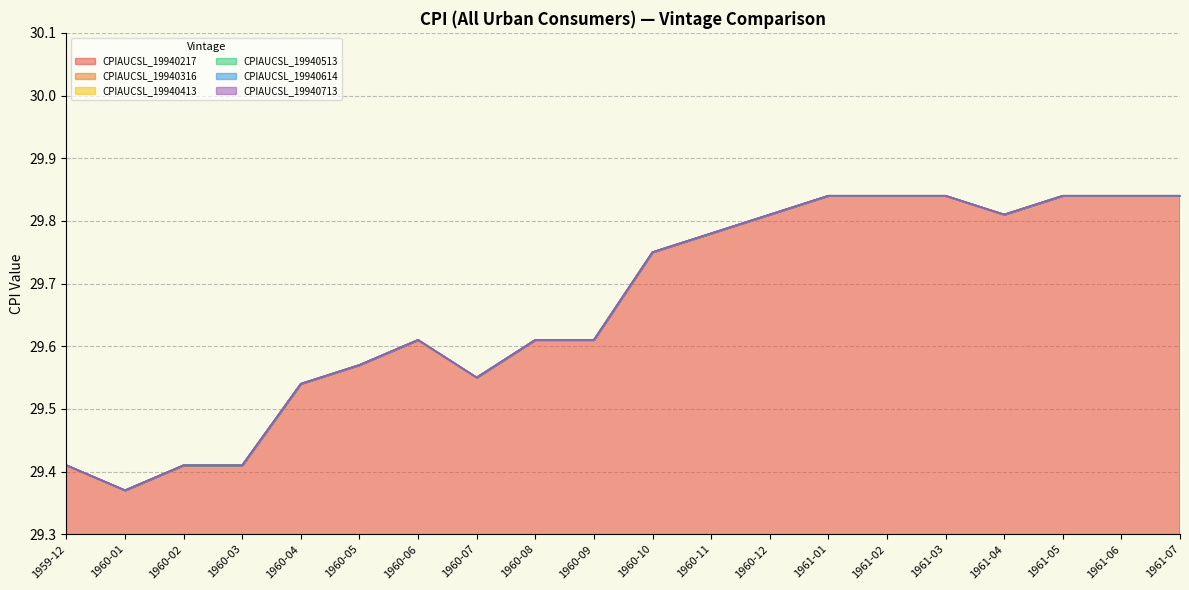

What is the sum of the CPIAUCSL_19940513 values at 1960-01 and 1960-02?

58.8